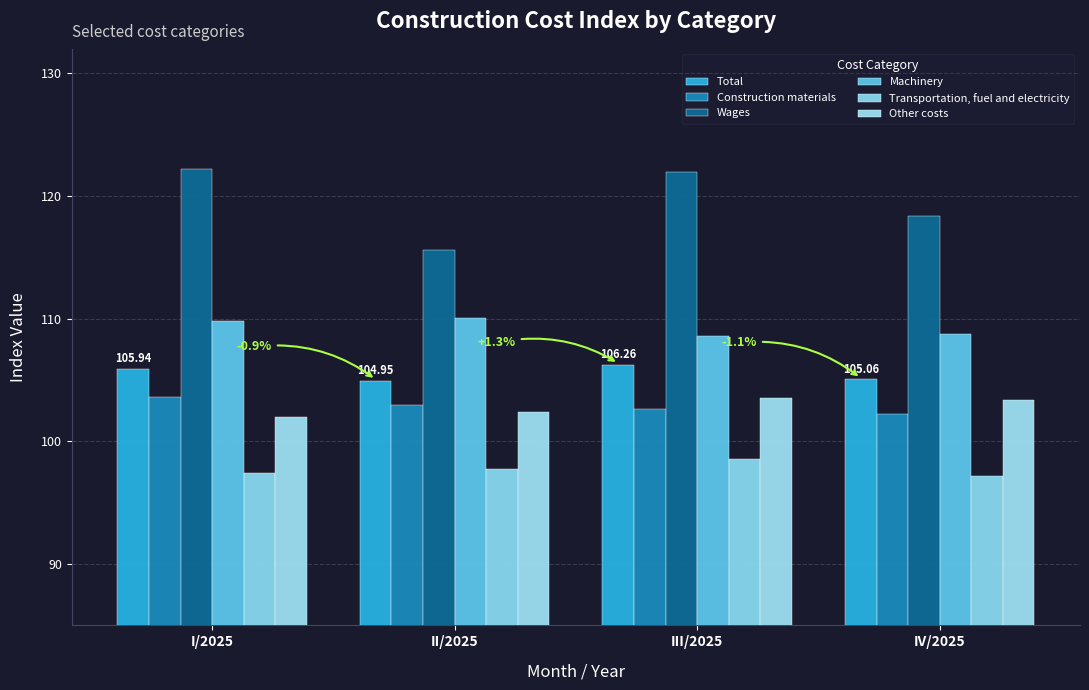

Is it true that Total equals 104.9 at II/2025?

True